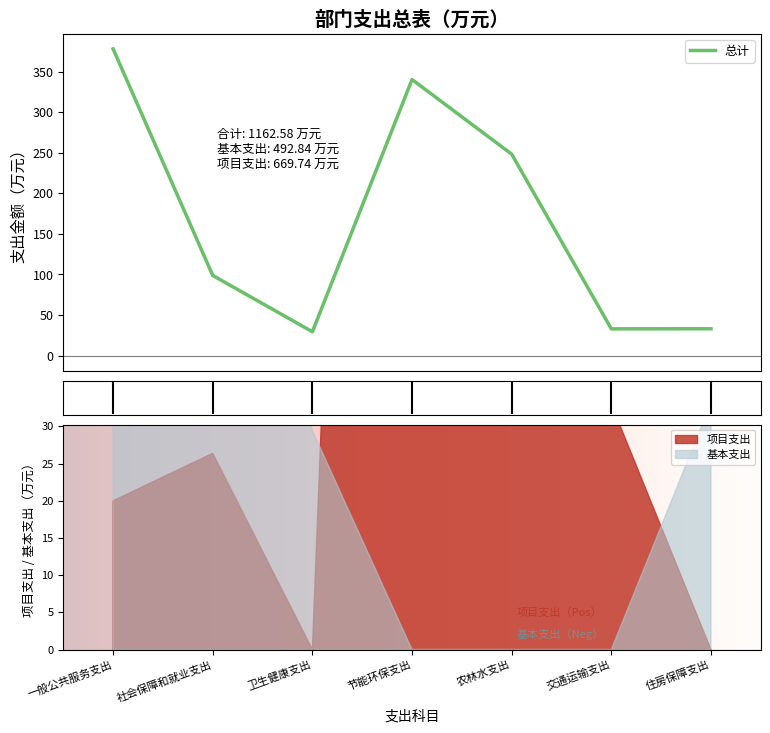

Reading left to right, list all the values displayed in this chart.

377.9	98.8	29.4	340.2	248.2	33.0	33.1